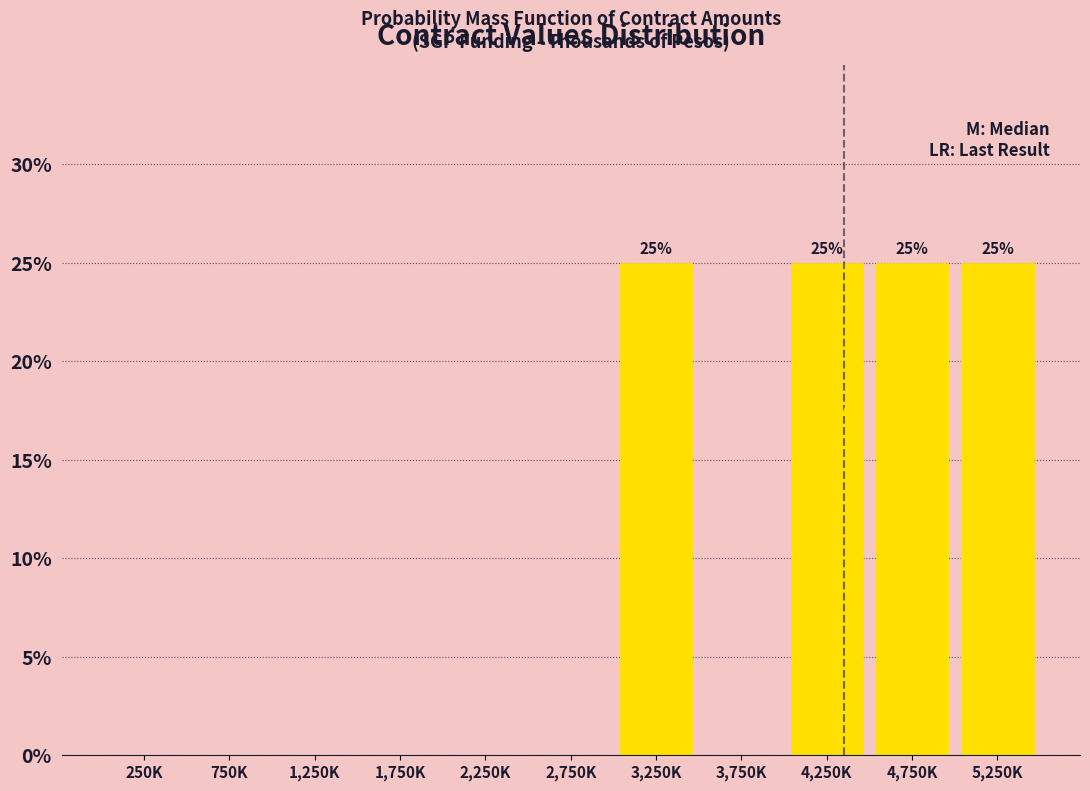

Reading left to right, extract all data points from this chart.

250K=0	750K=0	1,250K=0	1,750K=0	2,250K=0	2,750K=0	3,250K=25	3,750K=0	4,250K=25	4,750K=25	5,250K=25